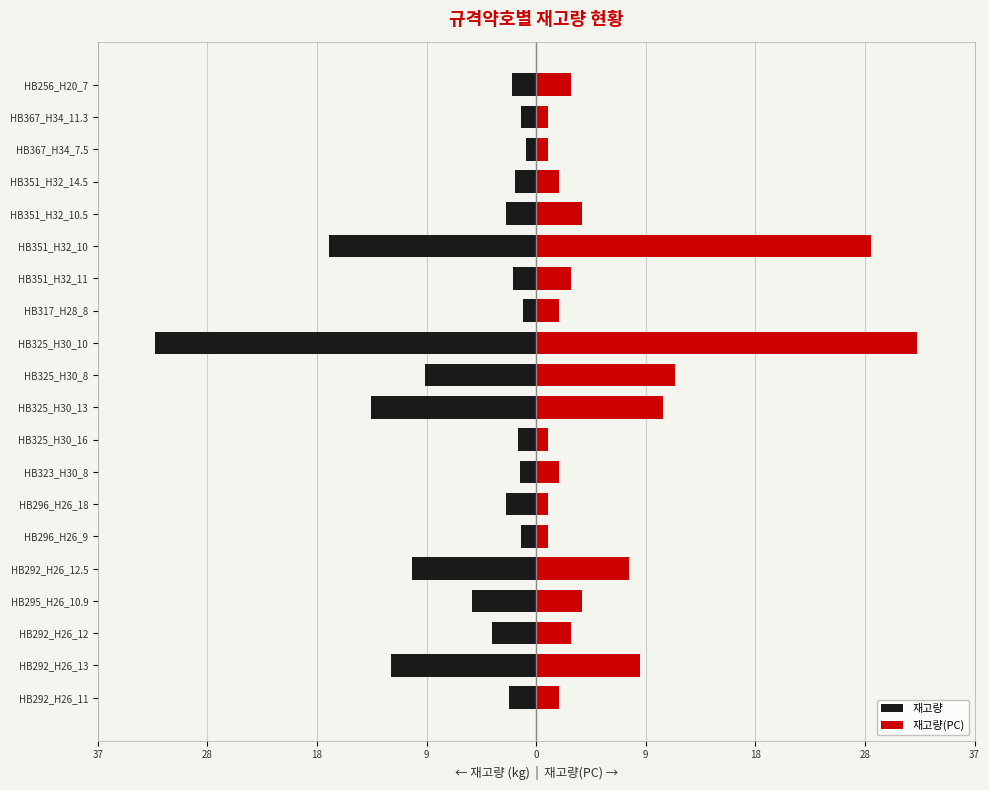

What is the value of the 재고량(PC) bar at the 13th from the left?

2.0